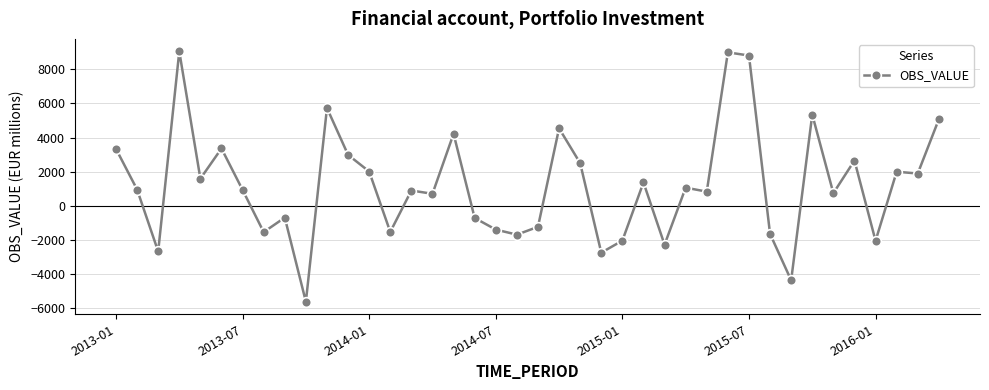

What is the value of the 12th point from the left?

2979.3